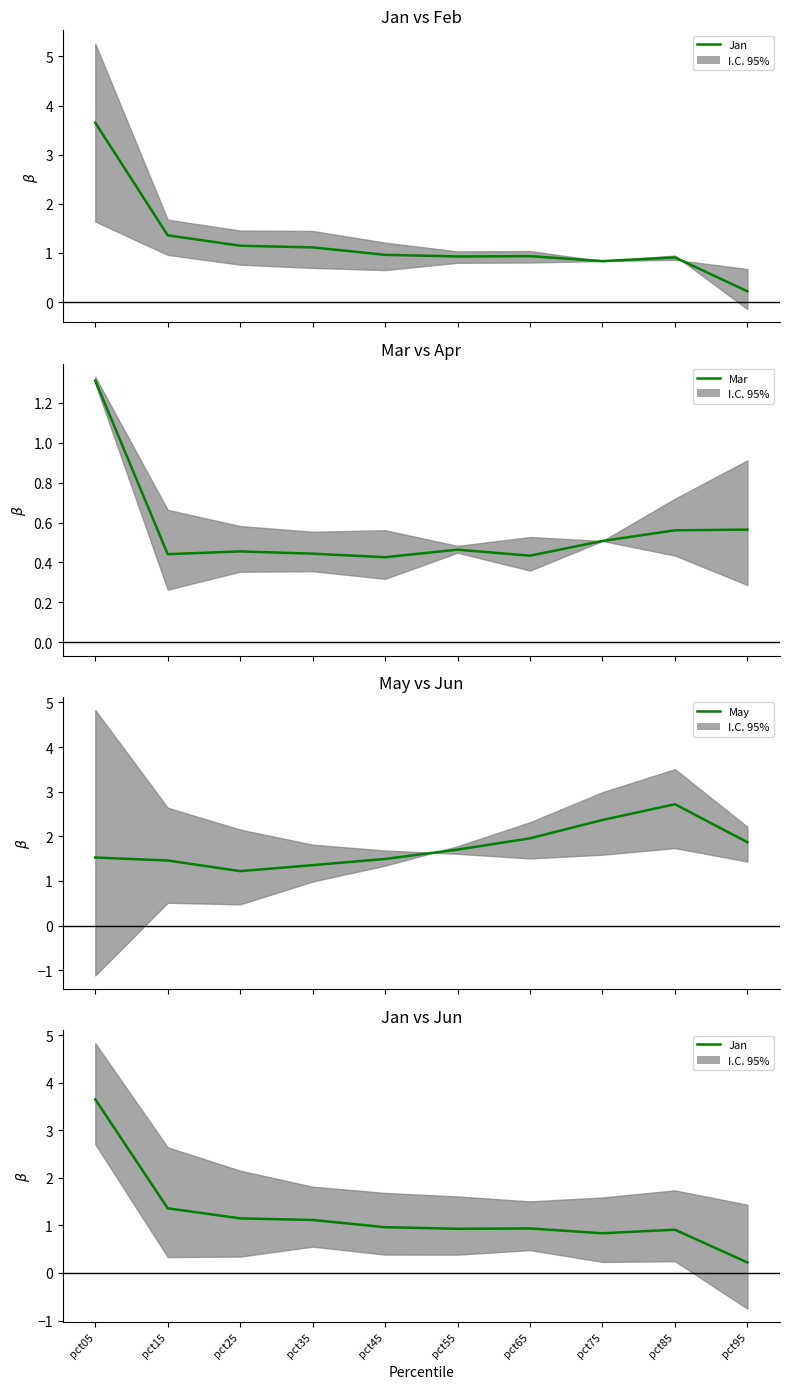

Reading left to right, what are all the values shown in this chart?

Jan: 3.7	1.4	1.1	1.1	1.0	0.9	0.9	0.8	0.9	0.2
Mar: 1.3	0.4	0.5	0.4	0.4	0.5	0.4	0.5	0.6	0.6
May: 1.5	1.5	1.2	1.4	1.5	1.7	2.0	2.4	2.7	1.9